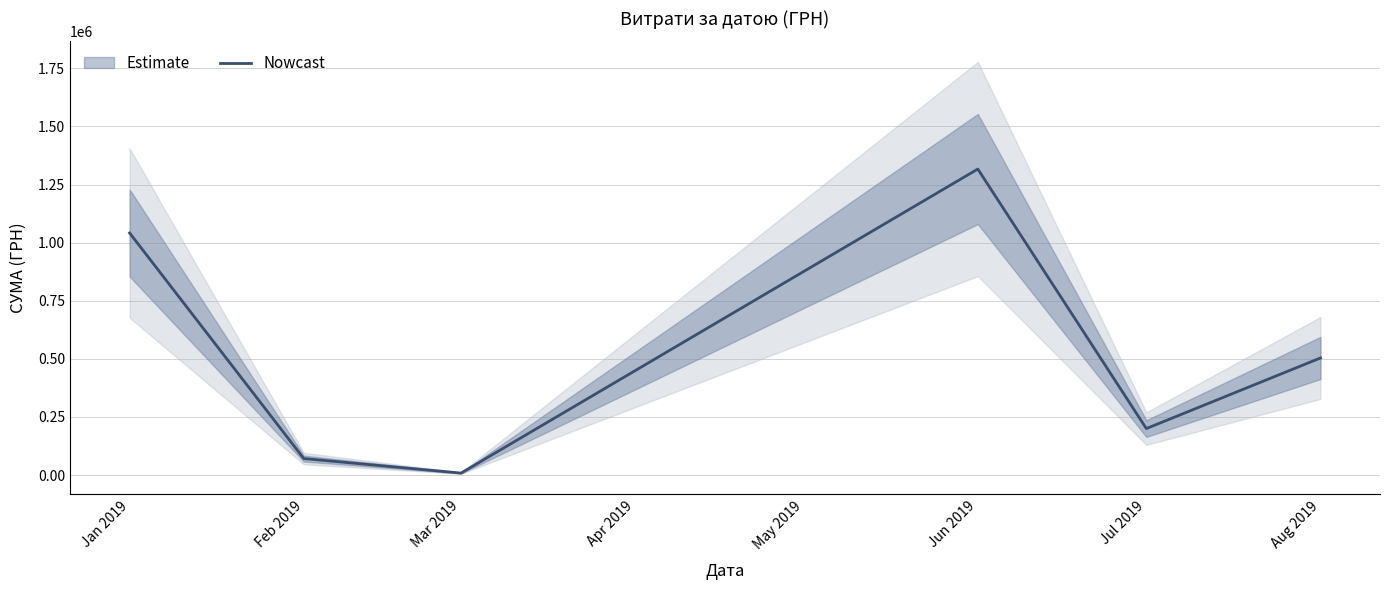

At which label is Nowcast closest to 662606?

Aug 2019